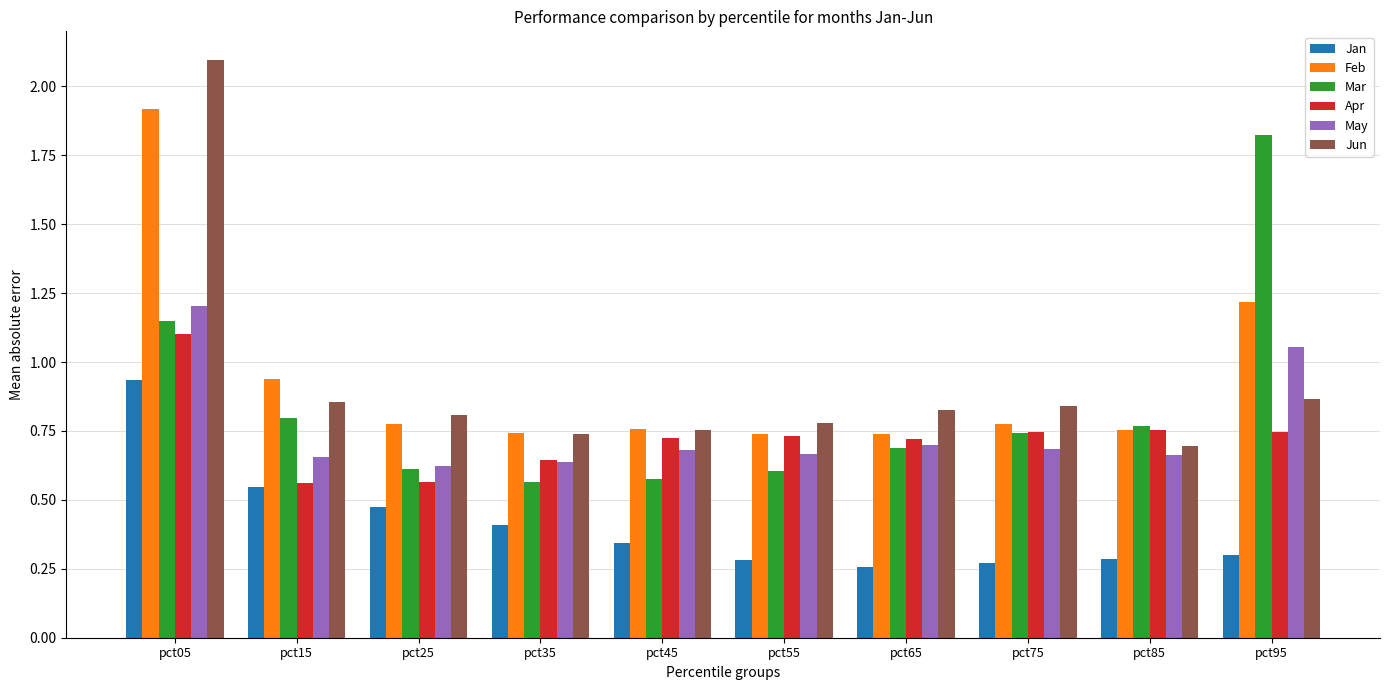

At which category is the sum across all series the highest?

pct05